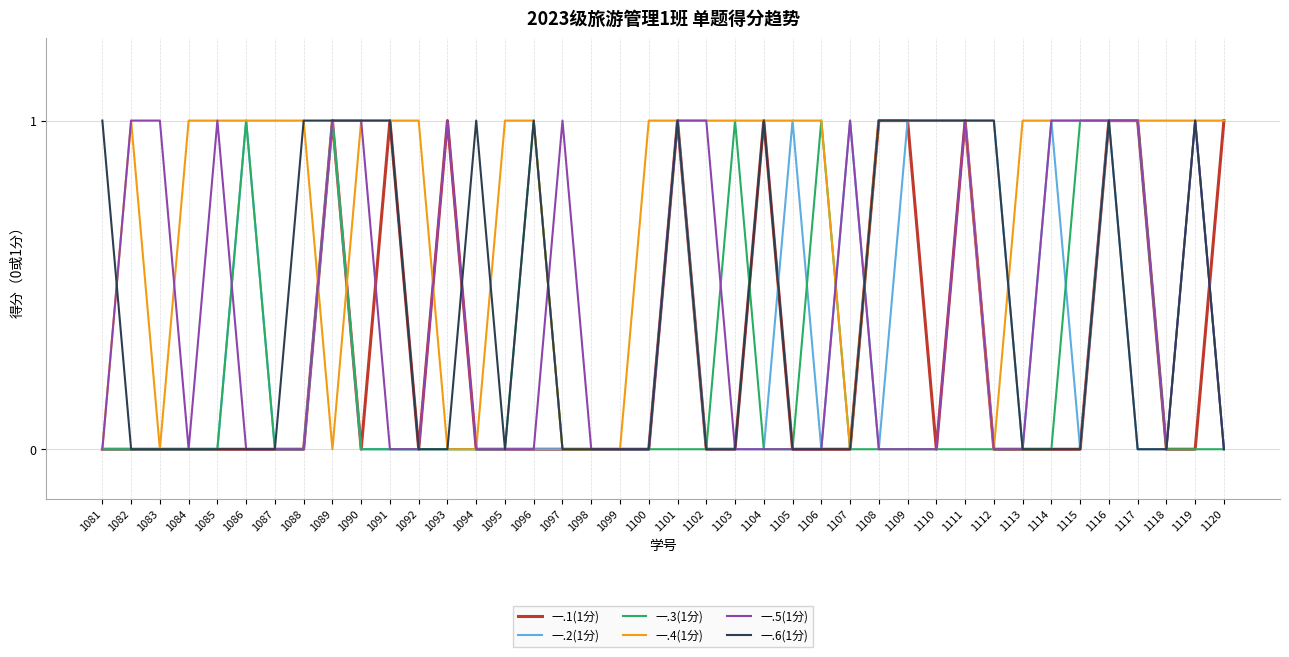

Which series has the largest total across all categories?

一.4(1分)